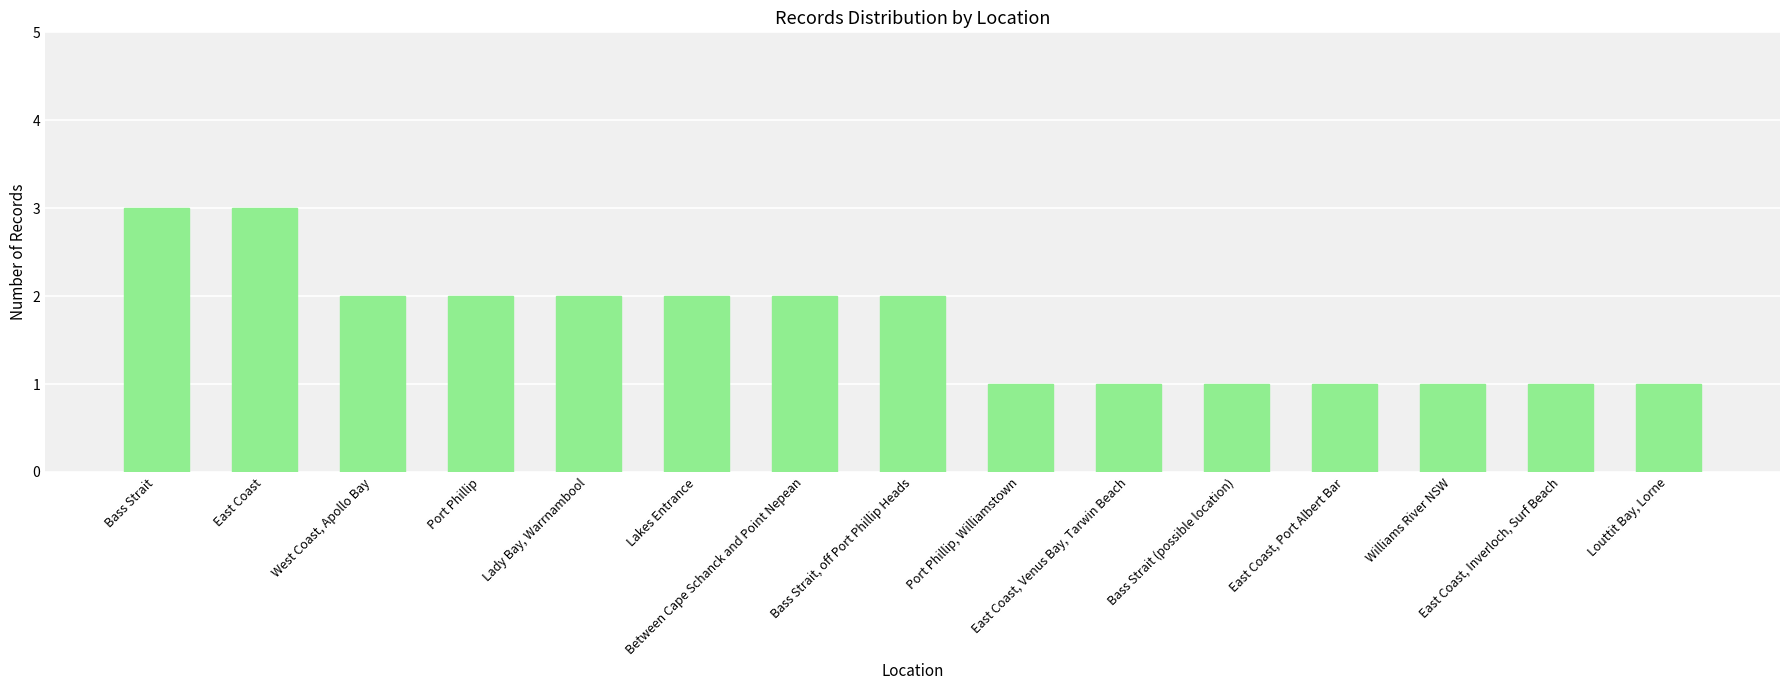

What is the value of the 3rd bar from the left?

2